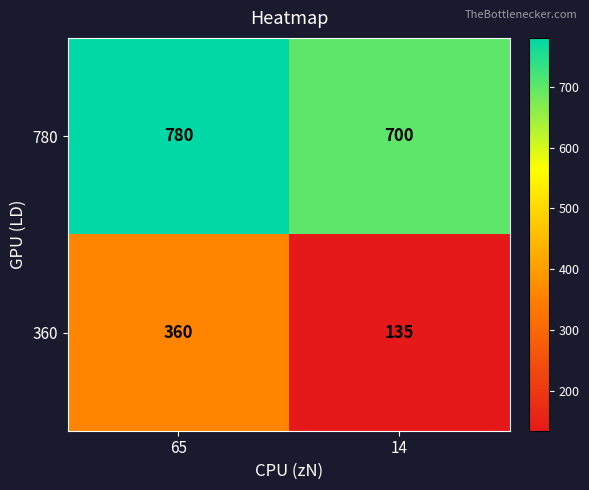

Between 65 and 14, which series saw the biggest shift?

360